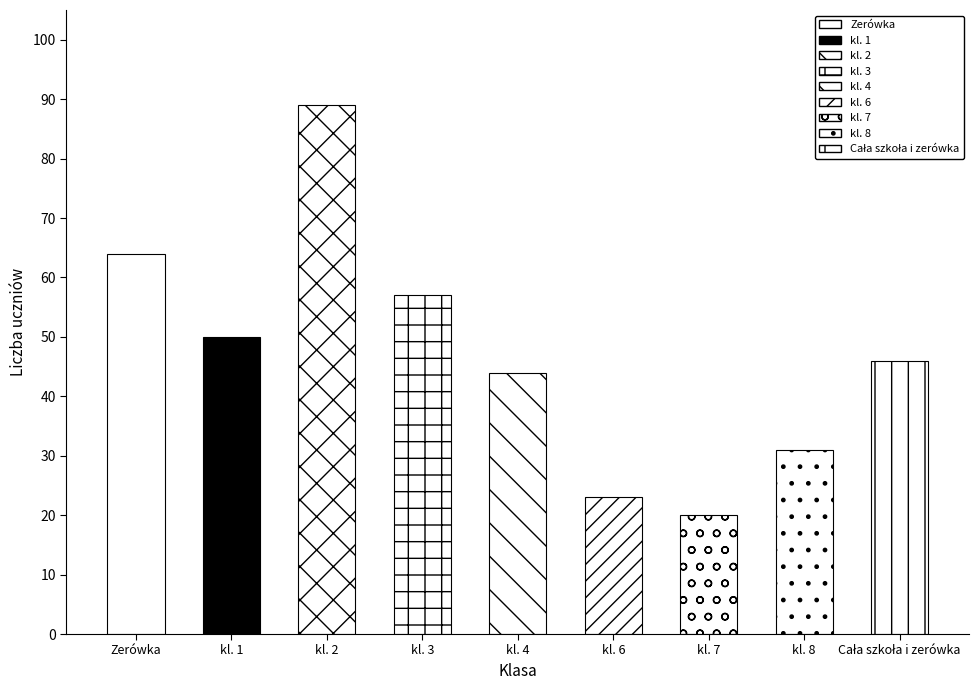

Reading left to right, extract all data points from this chart.

64	50	89	57	44	23	20	31	46